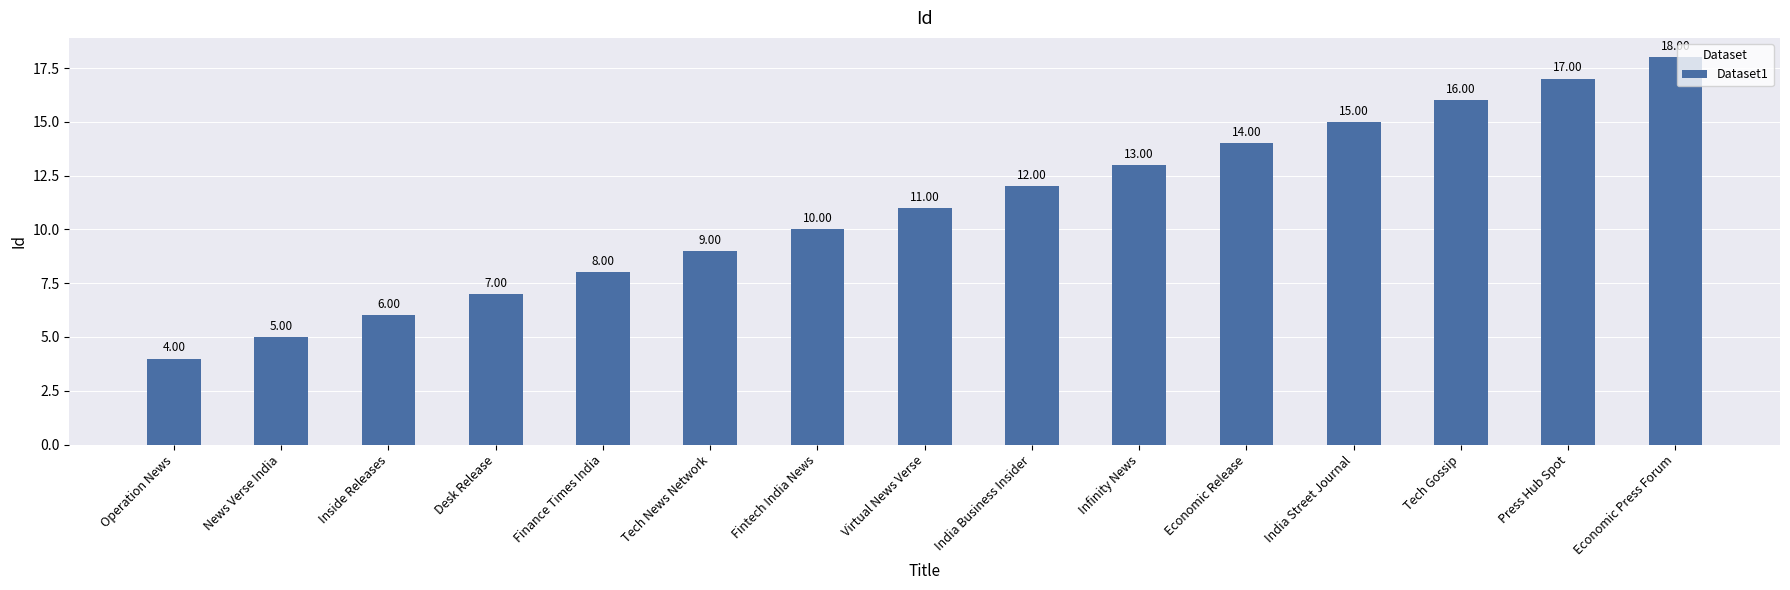

What is the average value?

11